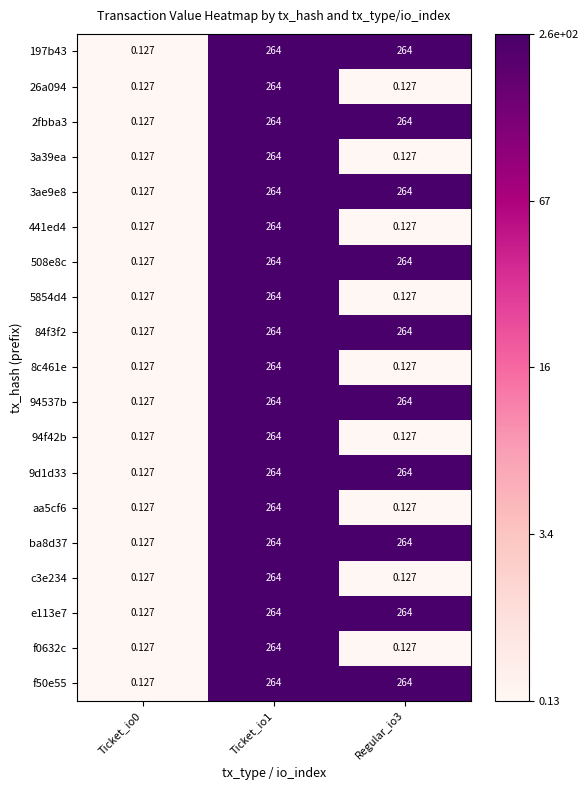

Is the value of 94537b at Regular_io3 greater than the value of 94f42b at Regular_io3?

Yes